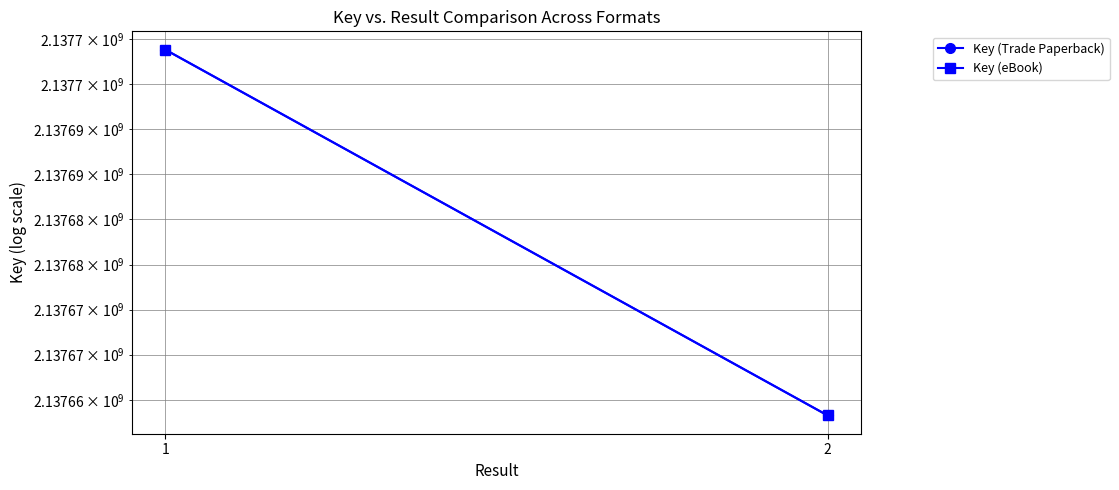

Reading left to right, list all the values displayed in this chart.

Key (Trade Paperback): 2137703840	2137663265
Key (eBook): 2137703840	2137663265